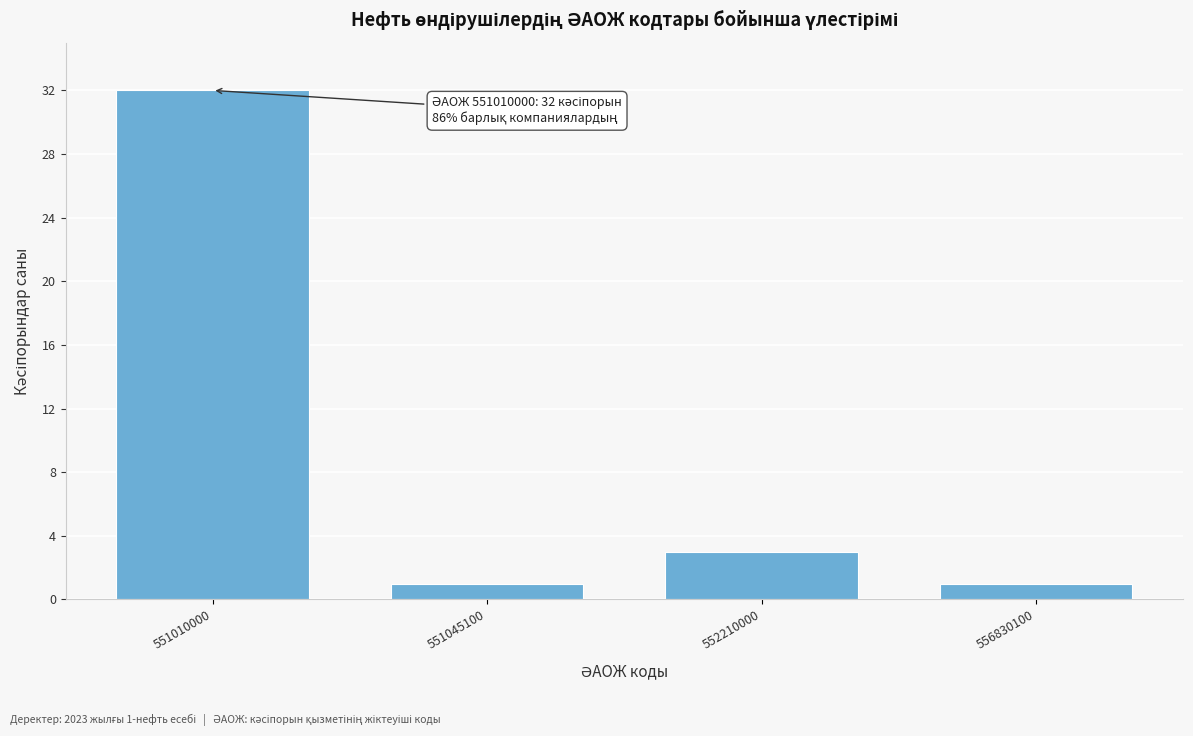

Reading right to left, what are all the values shown in this chart?

1	3	1	32